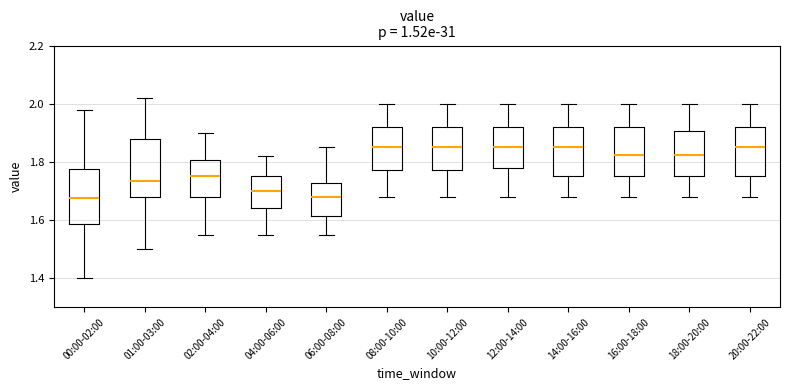

Reading left to right, read every box against the y-axis: the position of its median line, the range the box covers, and the ends of its whiskers. The values are not printed on the chart, so give them approximately, as read against the axis.

00:00-02:00: median 1.68, box 1.58 to 1.78, whiskers 1.40 to 1.98
01:00-03:00: median 1.74, box 1.68 to 1.88, whiskers 1.50 to 2.02
02:00-04:00: median 1.76, box 1.68 to 1.80, whiskers 1.56 to 1.90
04:00-06:00: median 1.70, box 1.64 to 1.76, whiskers 1.56 to 1.82
06:00-08:00: median 1.68, box 1.62 to 1.72, whiskers 1.56 to 1.86
08:00-10:00: median 1.86, box 1.78 to 1.92, whiskers 1.68 to 2.00
10:00-12:00: median 1.86, box 1.78 to 1.92, whiskers 1.68 to 2.00
12:00-14:00: median 1.86, box 1.78 to 1.92, whiskers 1.68 to 2.00
14:00-16:00: median 1.86, box 1.76 to 1.92, whiskers 1.68 to 2.00
16:00-18:00: median 1.82, box 1.76 to 1.92, whiskers 1.68 to 2.00
18:00-20:00: median 1.82, box 1.76 to 1.90, whiskers 1.68 to 2.00
20:00-22:00: median 1.86, box 1.76 to 1.92, whiskers 1.68 to 2.00